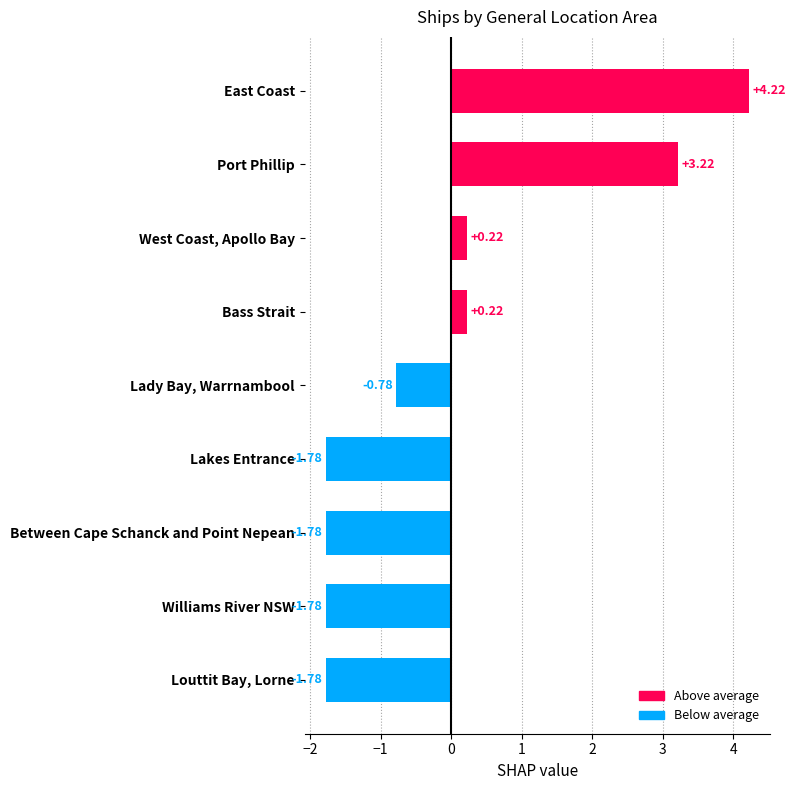

Which category has the highest value across all series?

East Coast